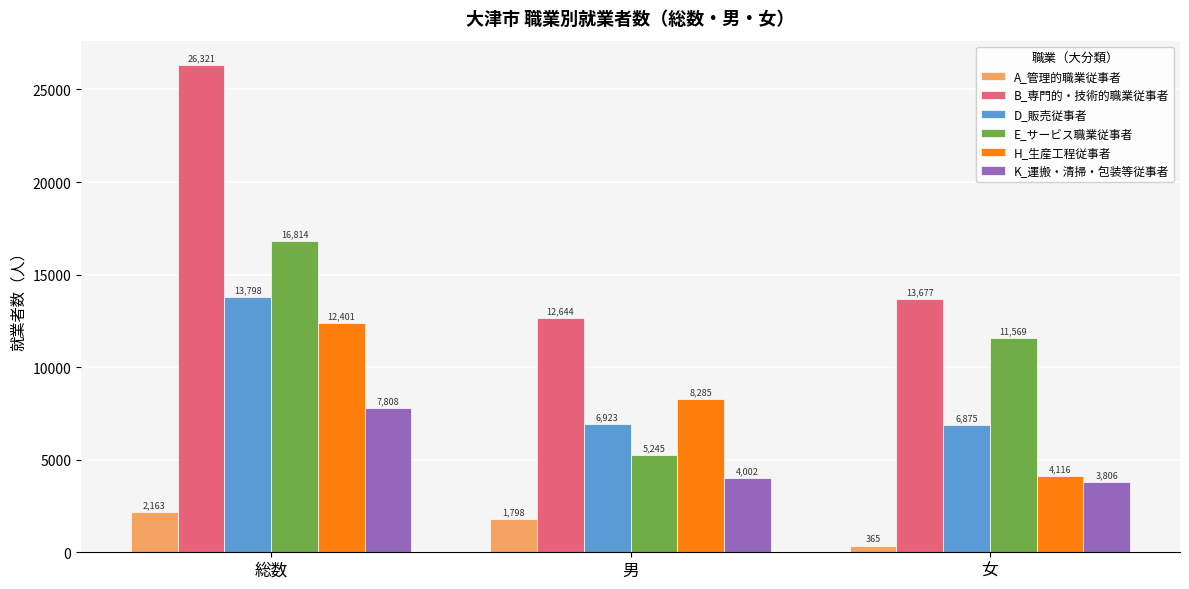

How many values in the A_管理的職業従事者 series are below 1798?

1